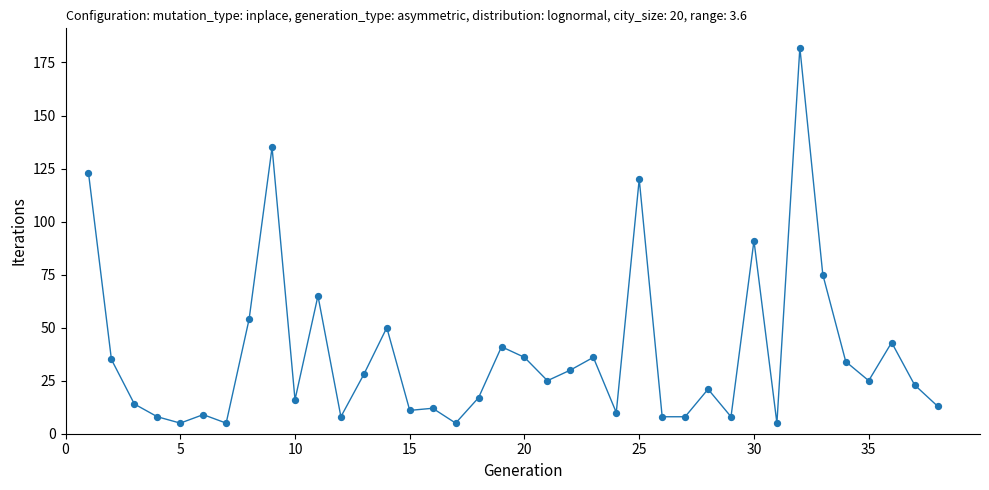

What is the range of Y values (max minus min)?

177